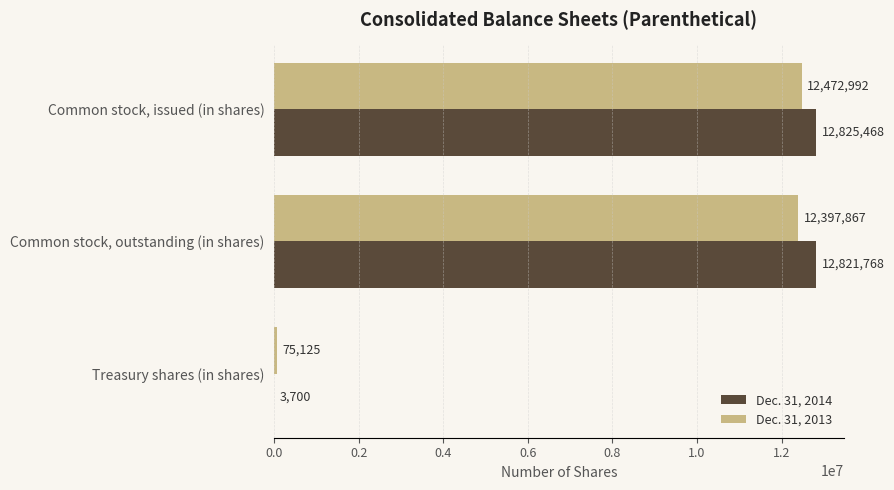

Which series changed the most between Common stock, issued (in shares) and Common stock, outstanding (in shares)?

Dec. 31, 2013